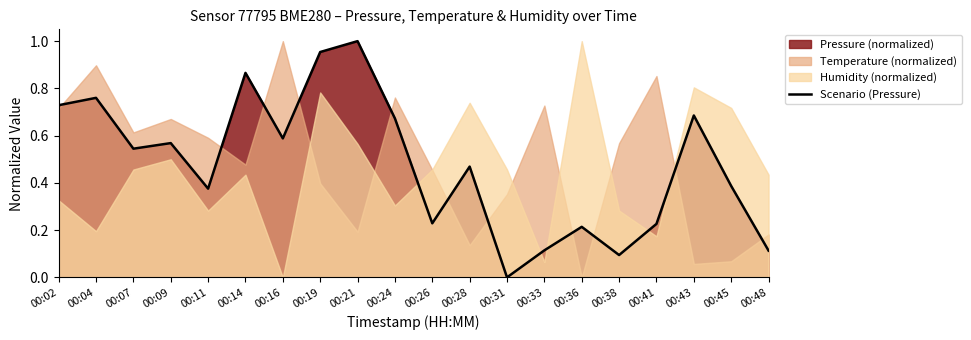

Which label corresponds to the smallest value in the chart?

00:31